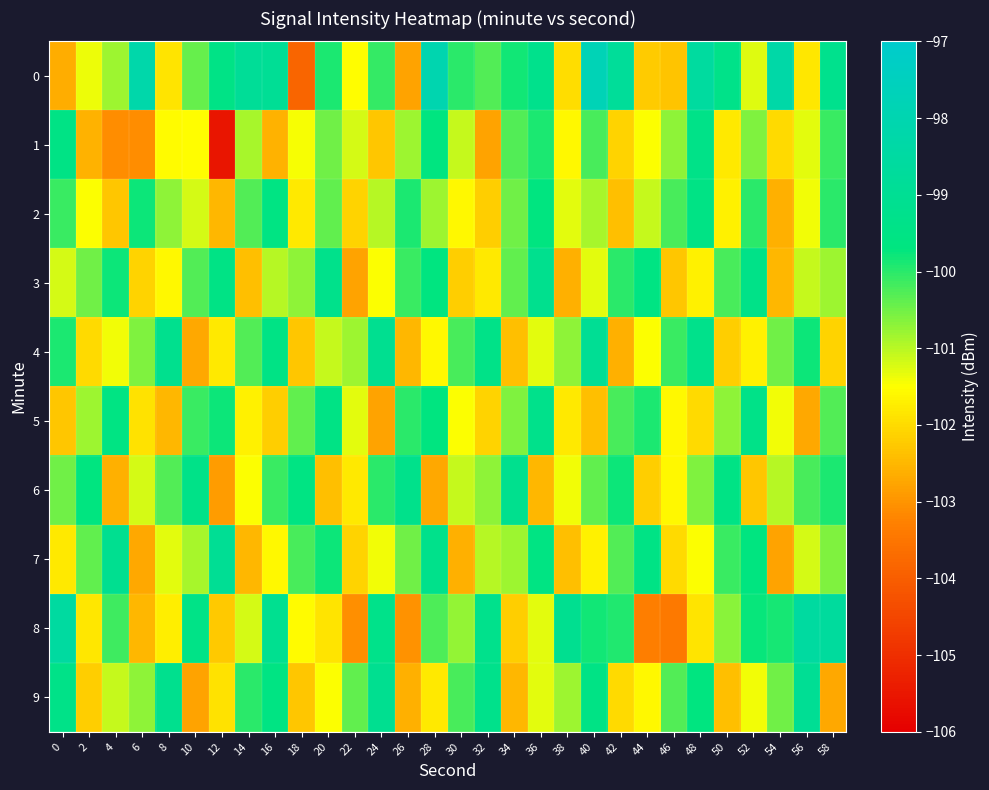

Which series has the largest range (max minus min)?

row_1